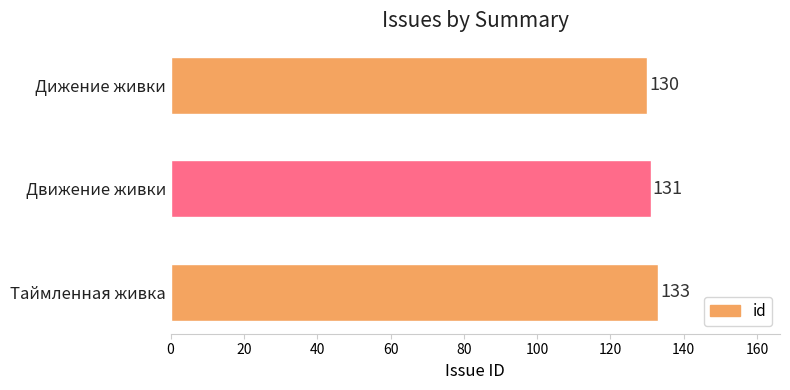

How many series are shown in this chart?

1